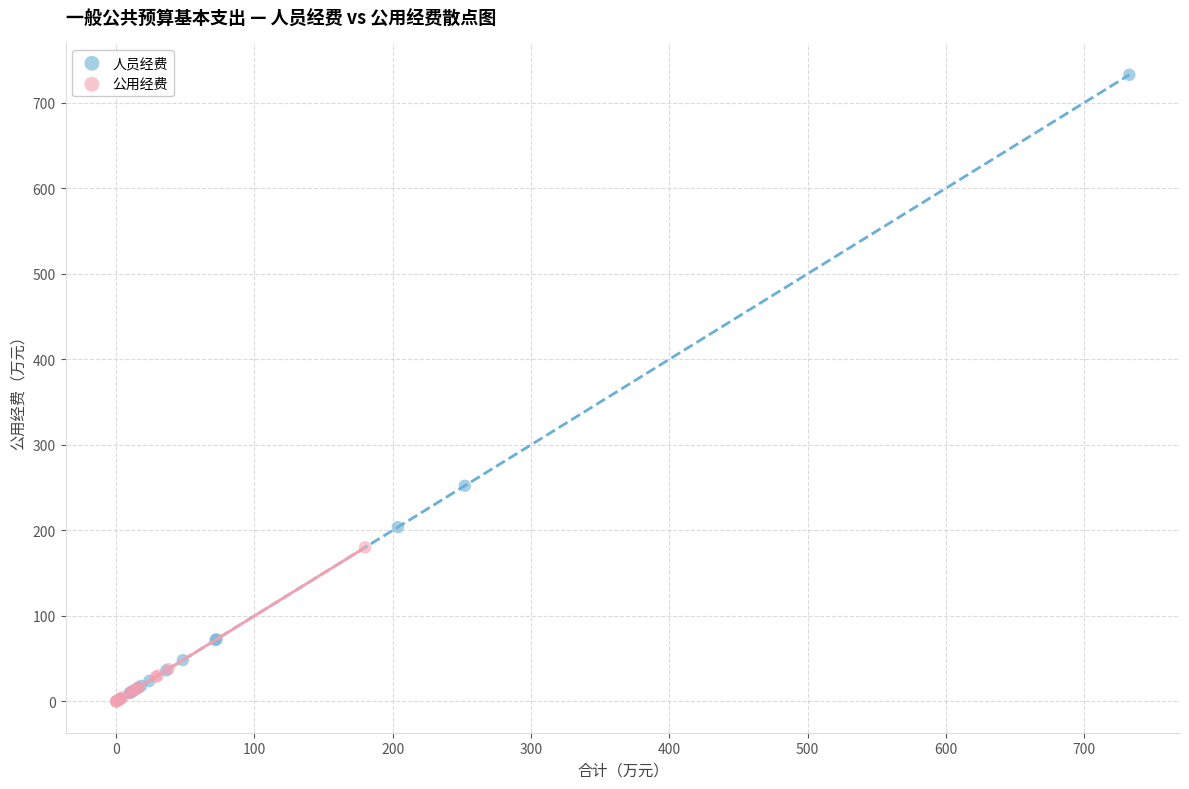

Which series has the widest spread of Y values?

人员经费